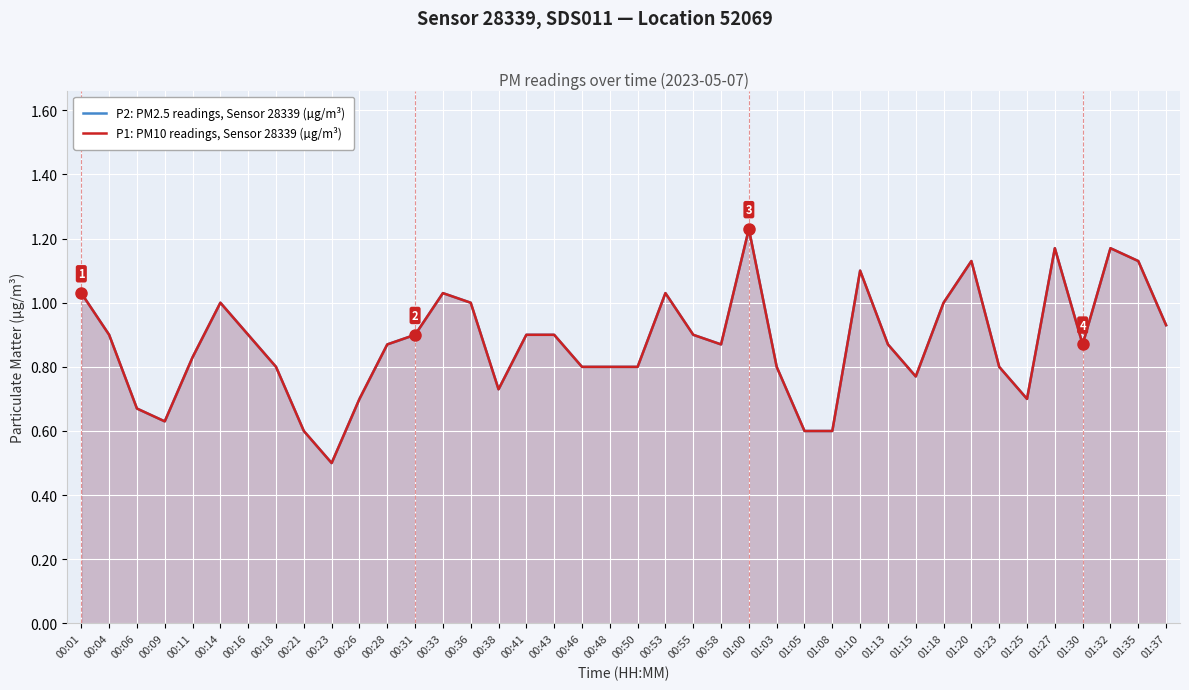

What position from the left is 01:03?

26